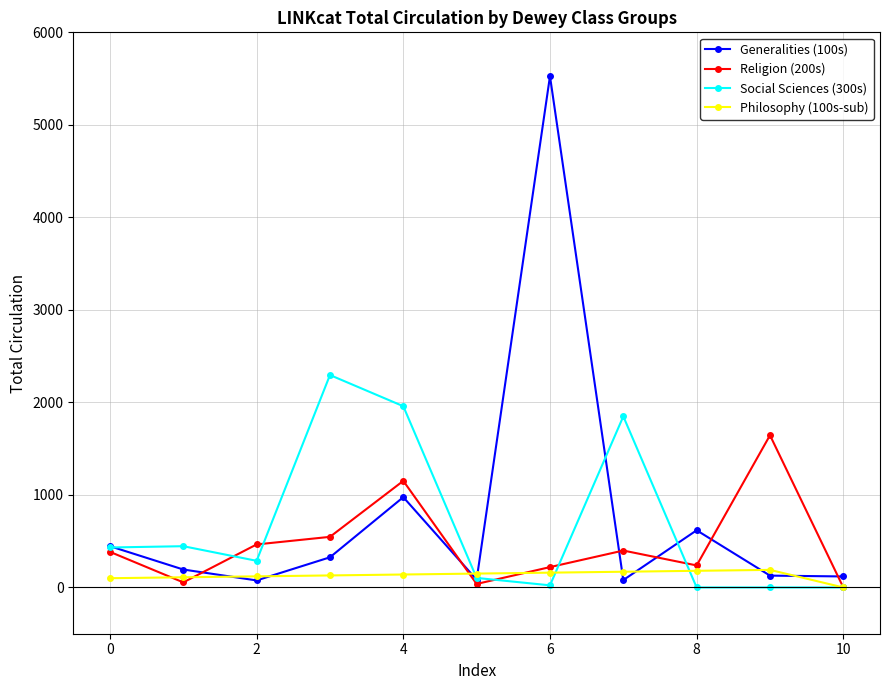

List the series in order of their peak value, lowest first.

Philosophy (100s-sub), Religion (200s), Social Sciences (300s), Generalities (100s)